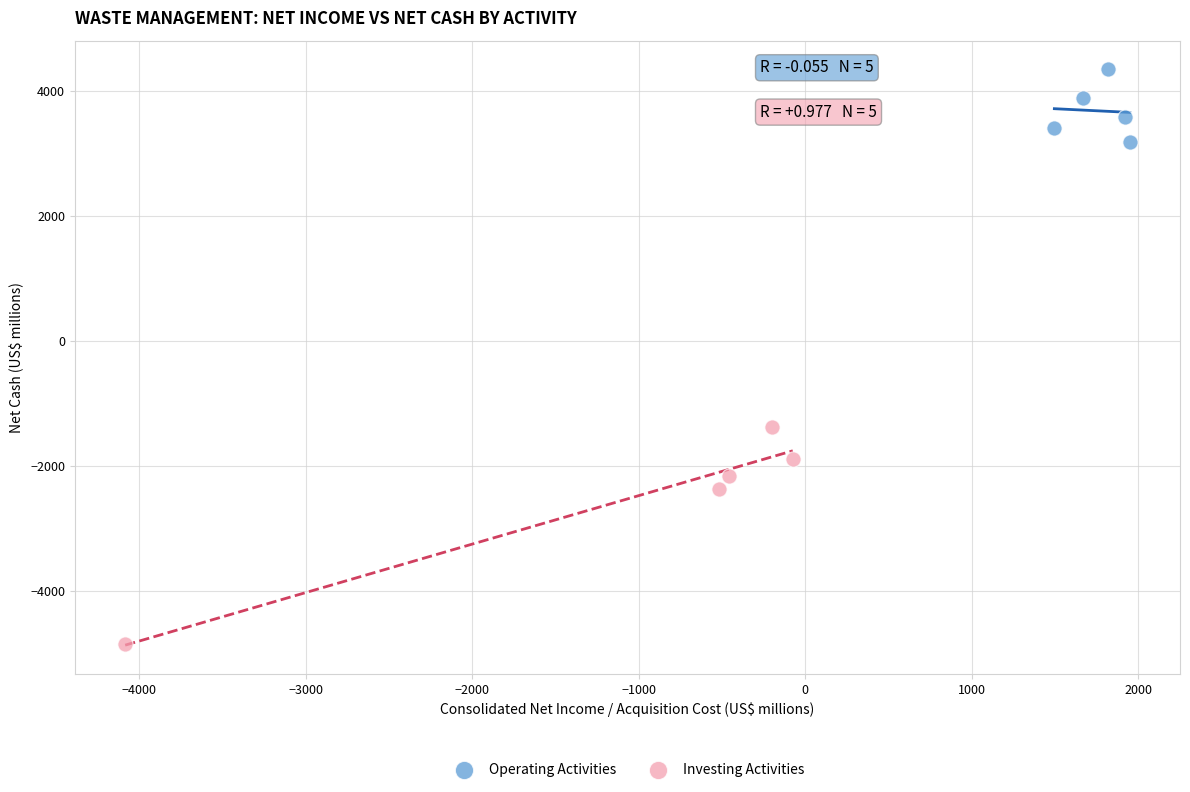

Which series has the widest spread of Y values?

Investing Activities